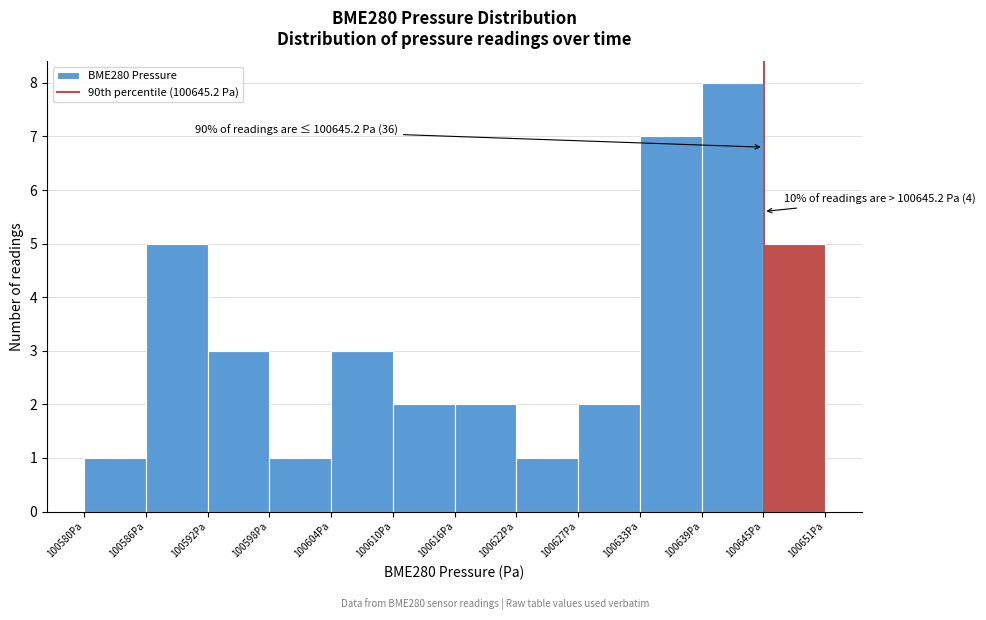

Over which range of the x-axis is the bar tallest?

100639 to 100645